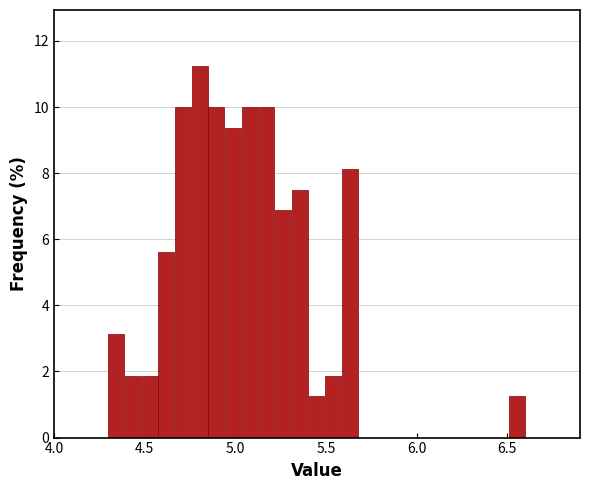

Around what value on the x-axis is the tallest bar? Give the approximate position of its centre, as read against the axis.

4.80